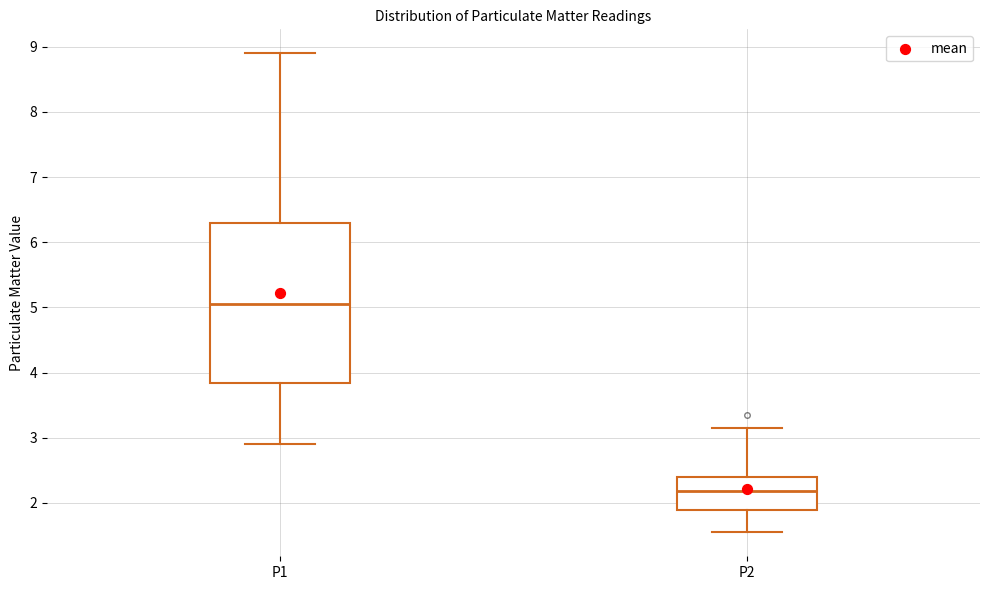

Reading left to right, transcribe this box plot: for each box, give where its median line is, the range the box spans, and where its two whiskers end, as read against the y-axis. The values are not printed on the chart, so give them approximately, as read against the axis.

P1: median 5.1, box 3.8 to 6.3, whiskers 2.9 to 8.9
P2: median 2.2, box 1.9 to 2.4, whiskers 1.6 to 3.2